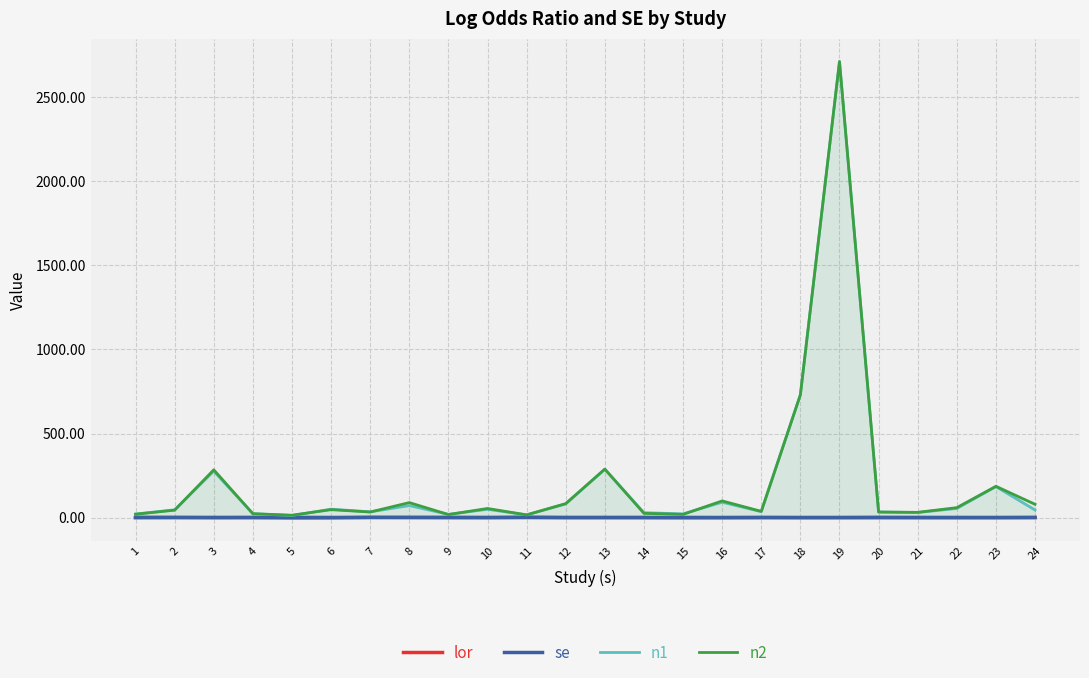

What is the value of the n1 point at the 13th from the left?

288.0